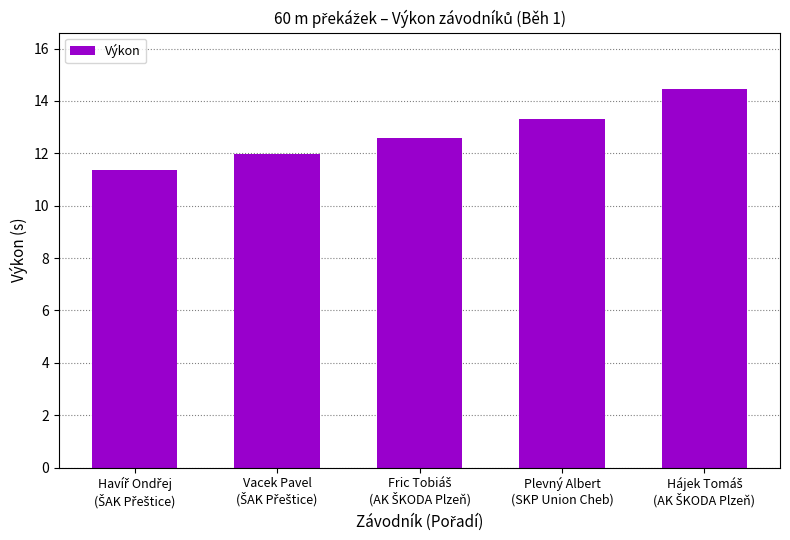

How many values are between 11 and 13?

3